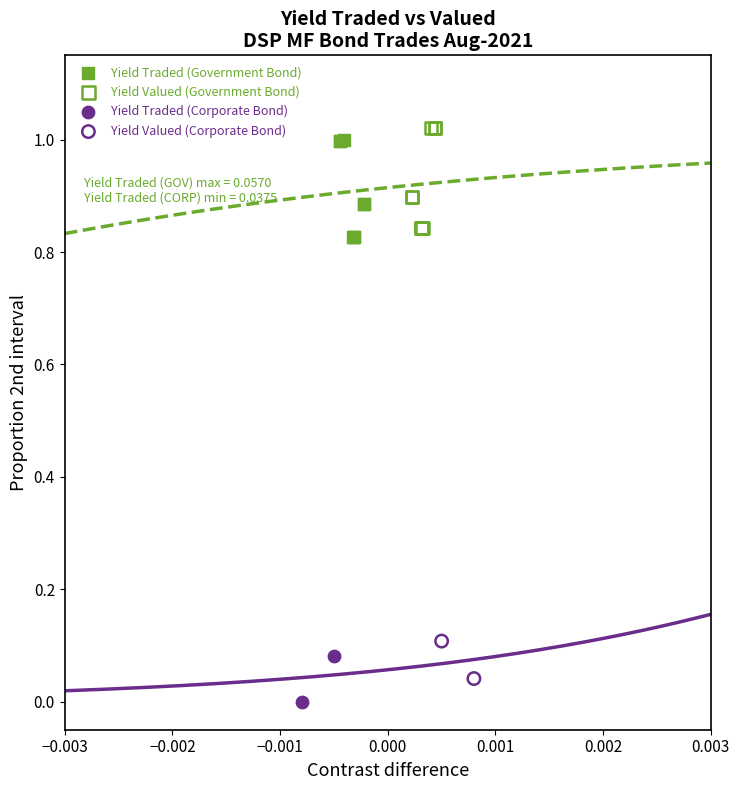

Which series has the largest Y range (max minus min)?

Yield Valued (Government Bond)